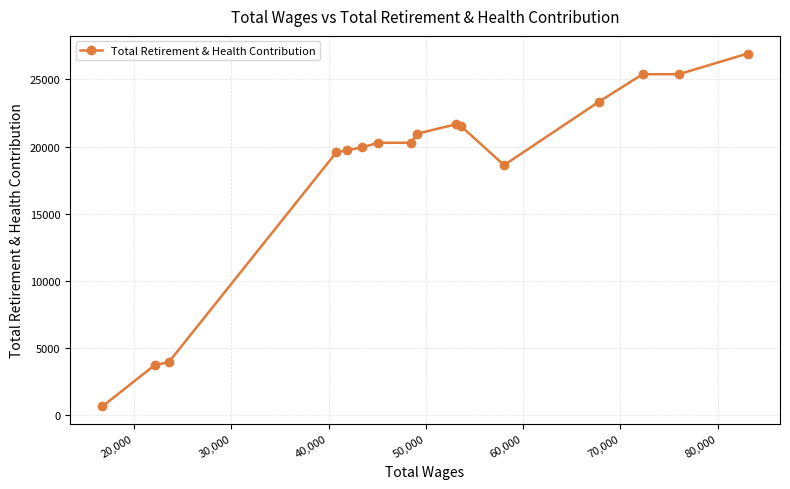

What is the smallest value displayed?

622